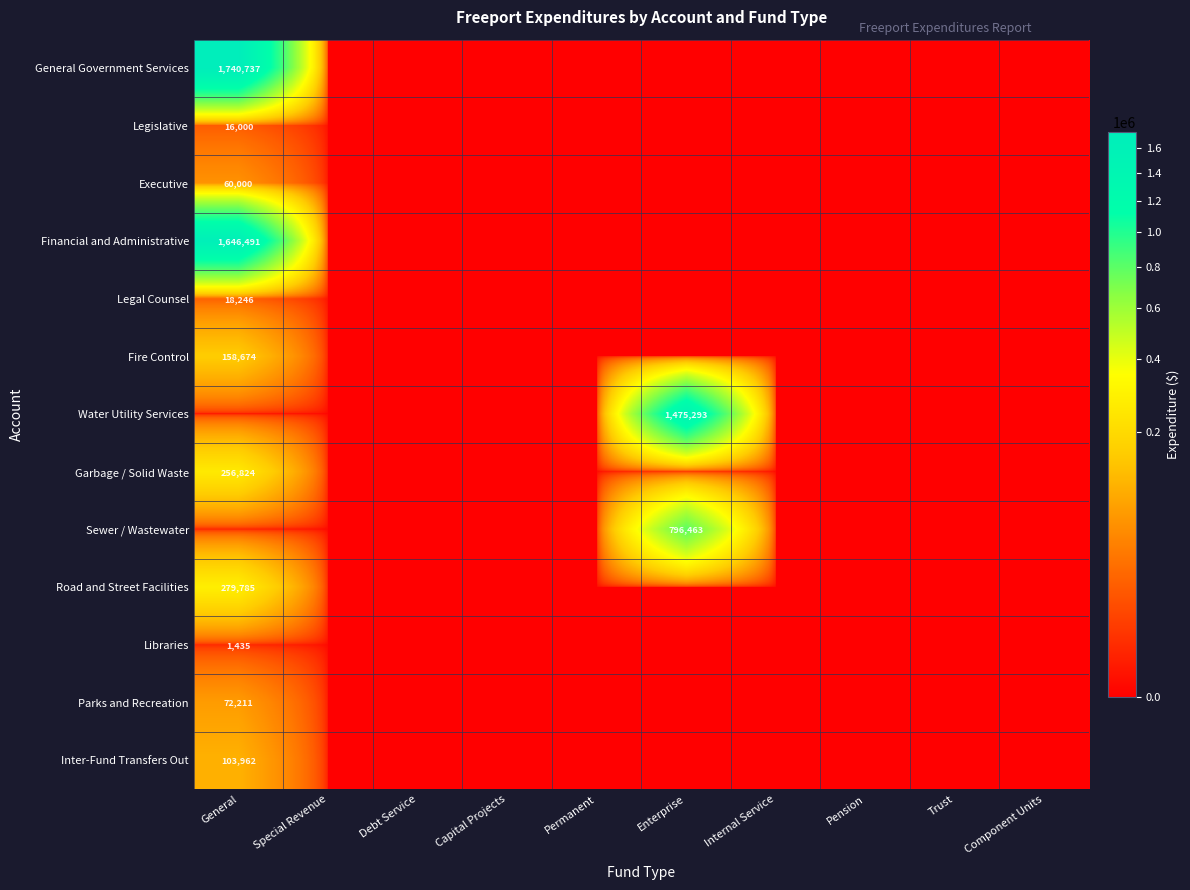

Is it true that Sewer / Wastewater equals 403716 at Enterprise?

False